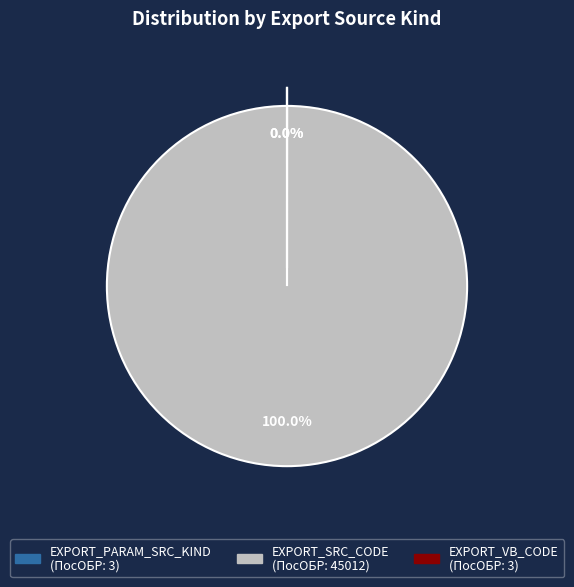

To the nearest percent, what is the difference between the largest and smallest slice percentages?

100%